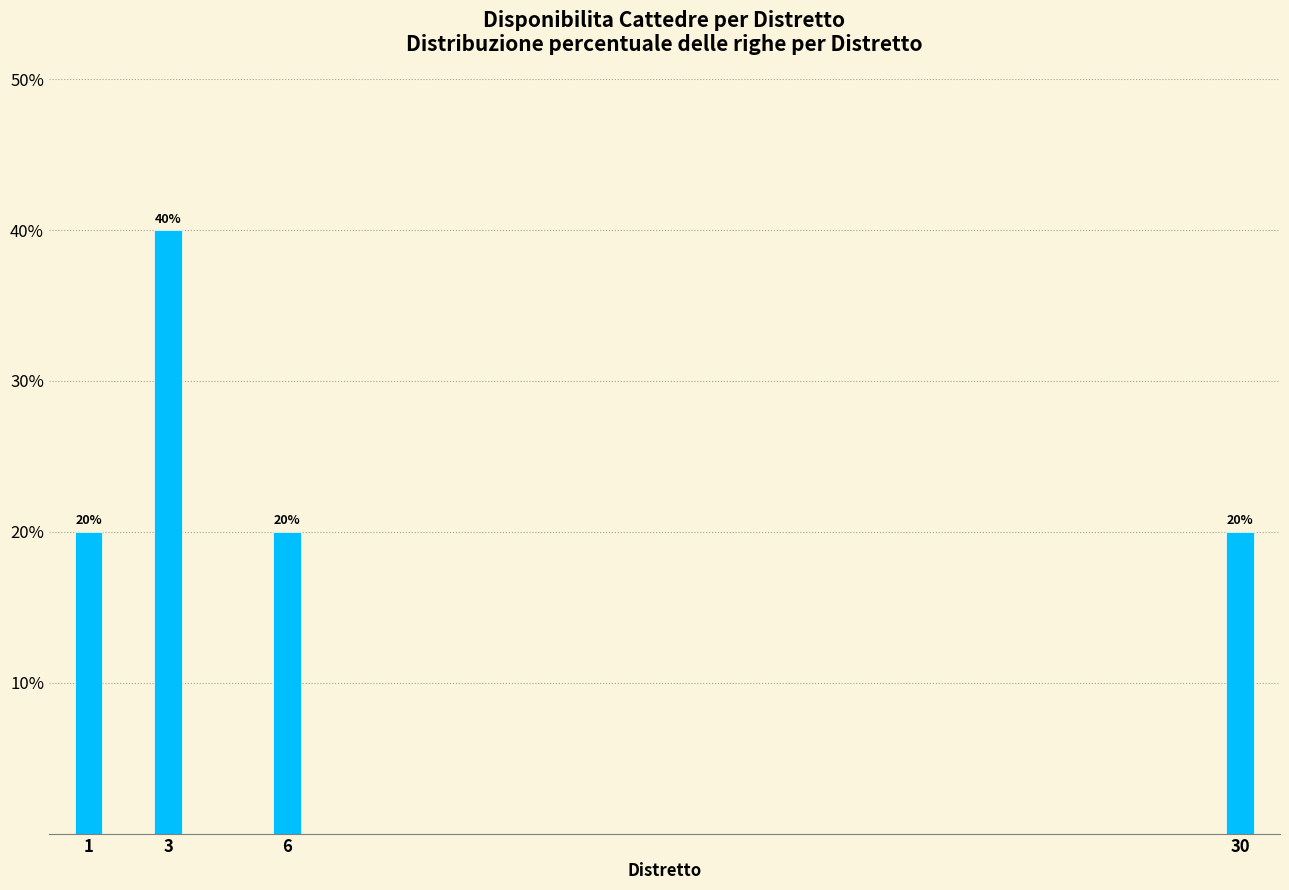

Reading left to right, list all the values displayed in this chart.

20	40	20	20